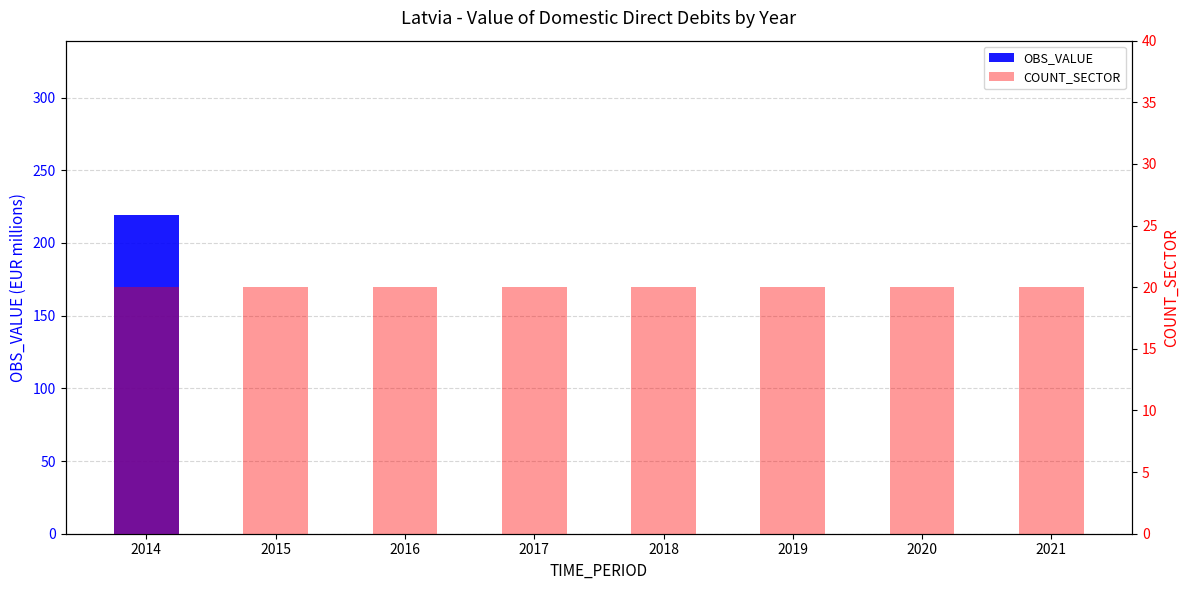

Count the number of categories in the chart.

8